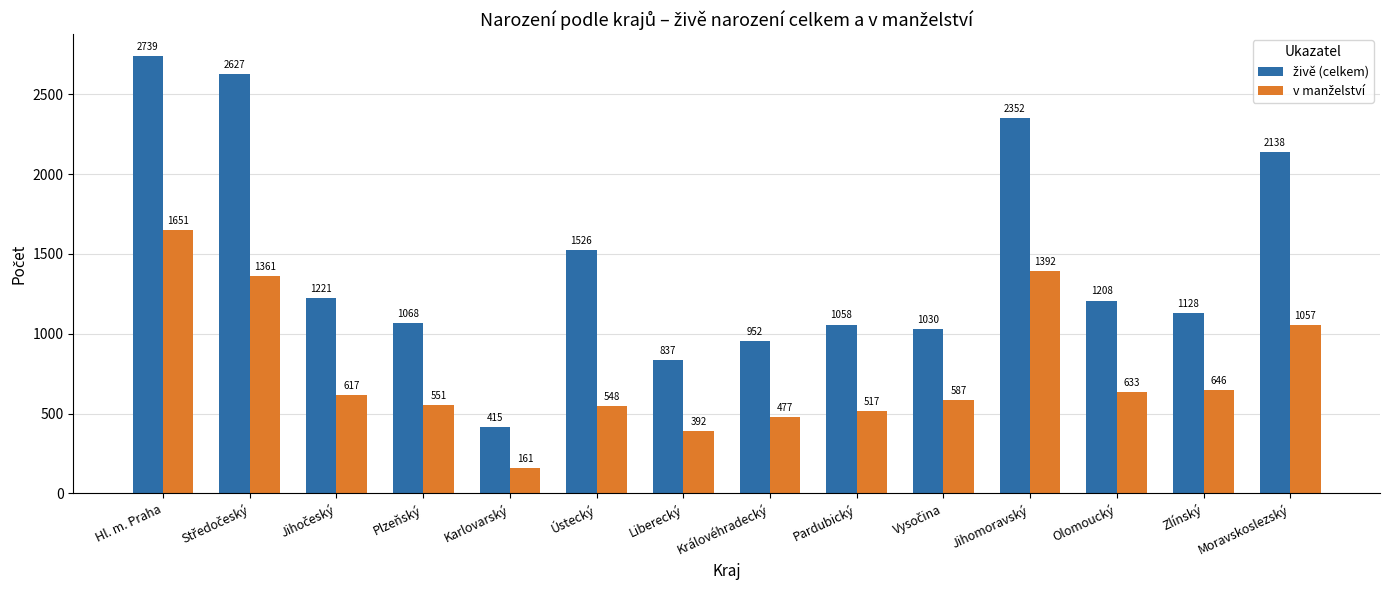

What is the difference between the highest and lowest values at Moravskoslezský?

1081